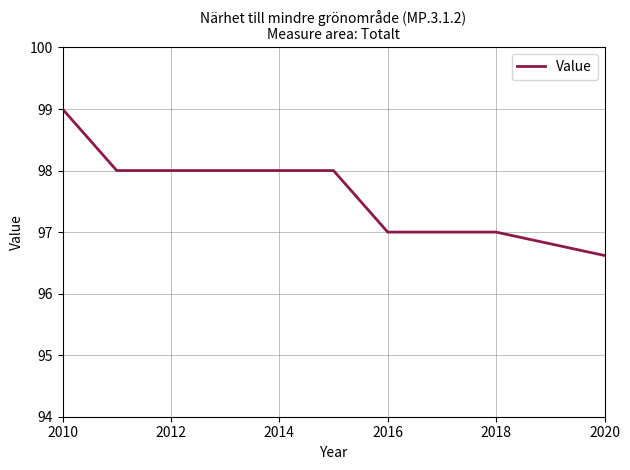

Does the chart display data point markers on the line(s)?

No